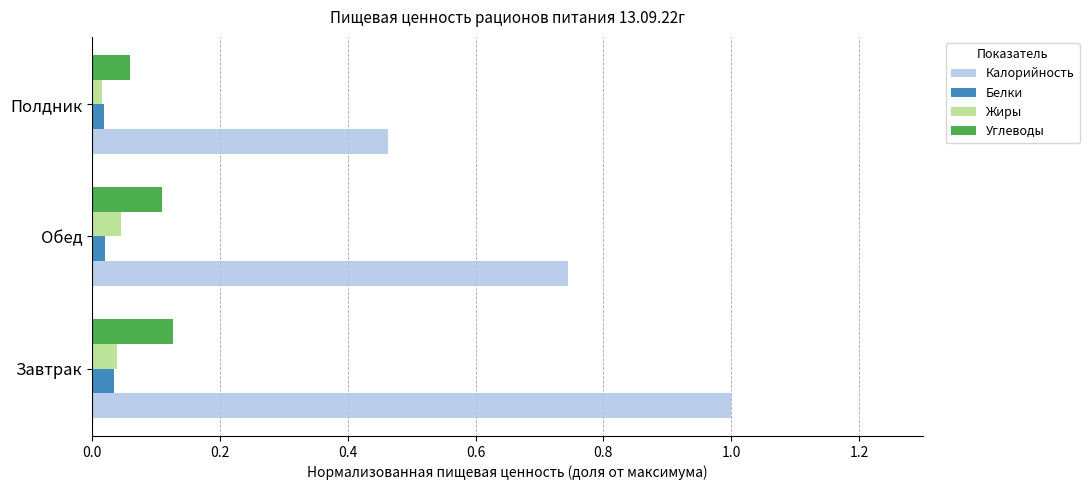

True or false: Углеводы has a value of 0.2 at Завтрак.

False